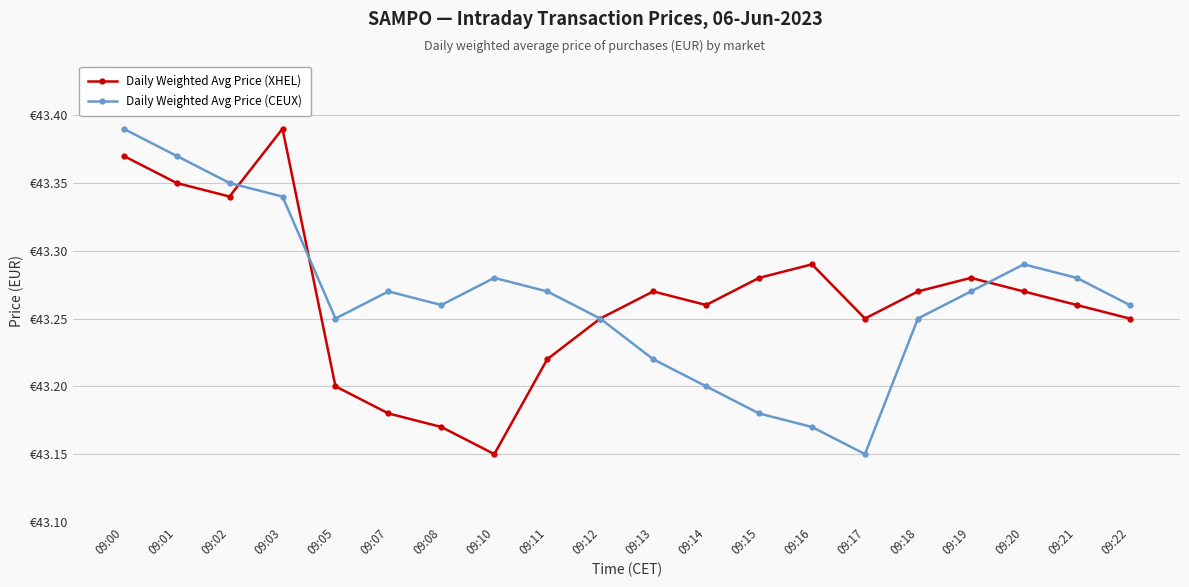

Reading right to left, list all the values displayed in this chart.

Daily Weighted Avg Price (XHEL): 09:22=43.2	09:21=43.3	09:20=43.3	09:19=43.3	09:18=43.3	09:17=43.2	09:16=43.3	09:15=43.3	09:14=43.3	09:13=43.3	09:12=43.2	09:11=43.2	09:10=43.1	09:08=43.2	09:07=43.2	09:05=43.2	09:03=43.4	09:02=43.3	09:01=43.4	09:00=43.4
Daily Weighted Avg Price (CEUX): 09:22=43.3	09:21=43.3	09:20=43.3	09:19=43.3	09:18=43.2	09:17=43.1	09:16=43.2	09:15=43.2	09:14=43.2	09:13=43.2	09:12=43.2	09:11=43.3	09:10=43.3	09:08=43.3	09:07=43.3	09:05=43.2	09:03=43.3	09:02=43.4	09:01=43.4	09:00=43.4